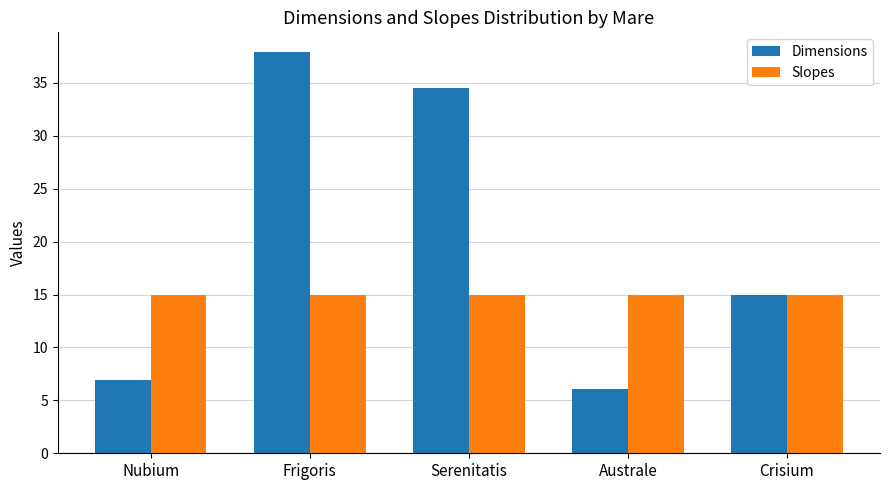

True or false: Slopes has a value of 4.9 at Serenitatis.

False